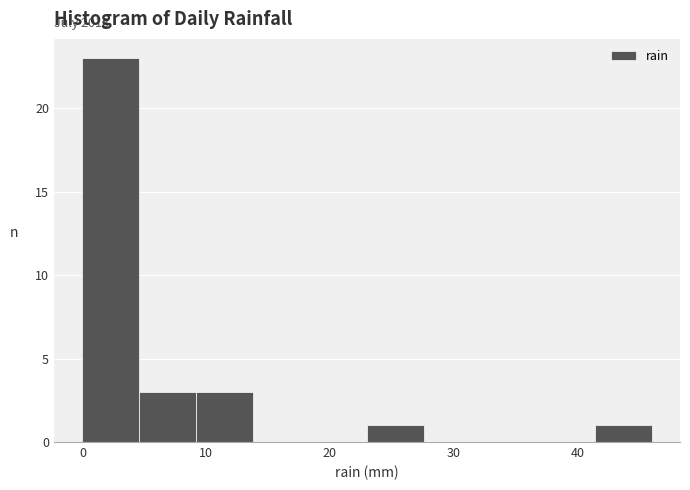

Over which range of the x-axis is the bar tallest?

0.0 to 4.6